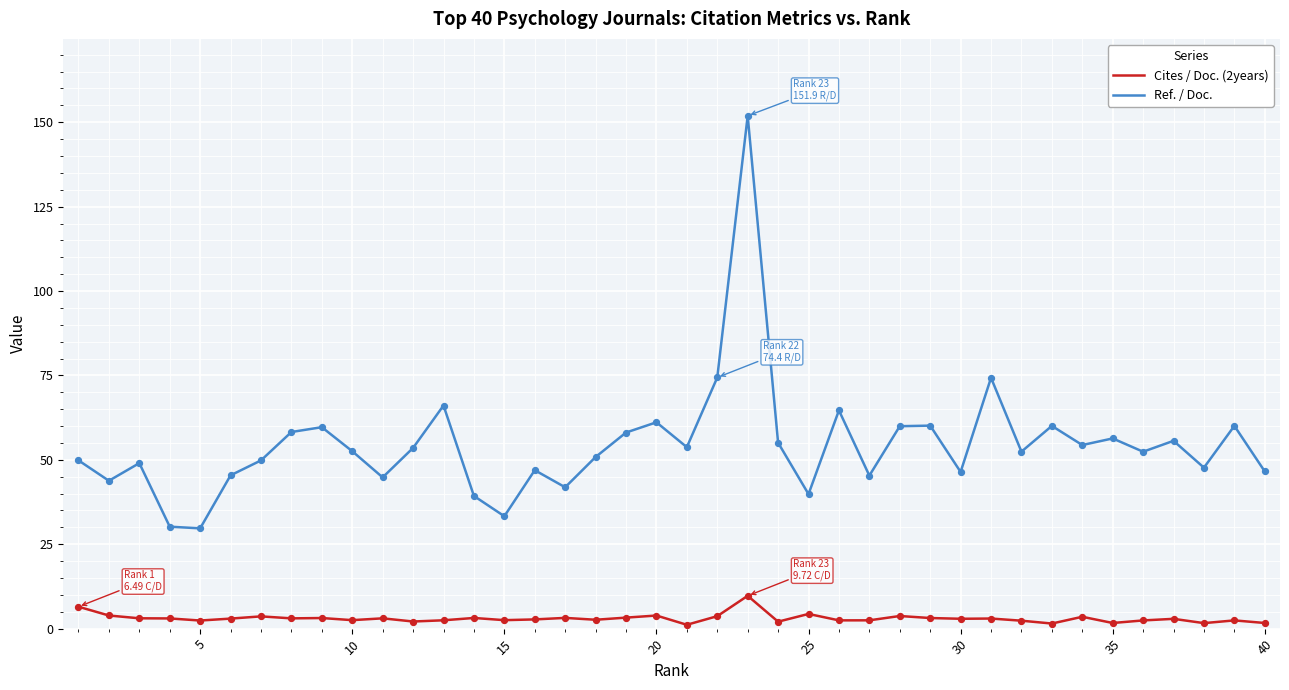

Which series has the largest total across all categories?

Ref. / Doc.